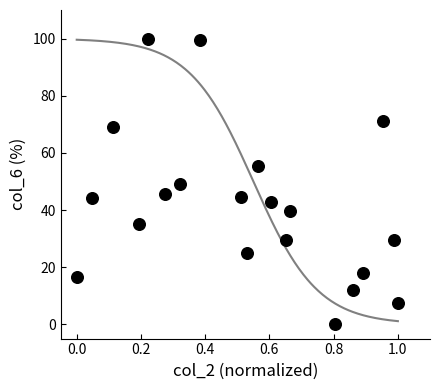

What is the range of X values (max minus min)?

1.0